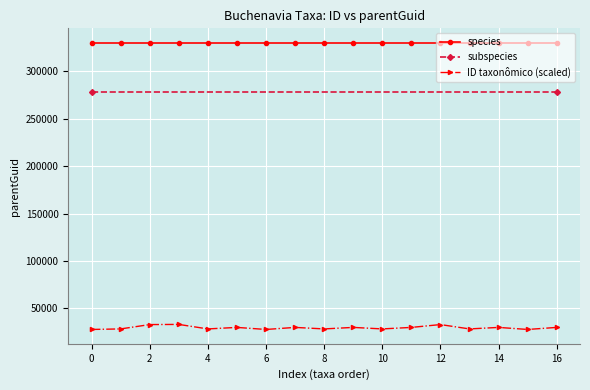

True or false: species and ID taxonômico (scaled) intersect in this chart.

False